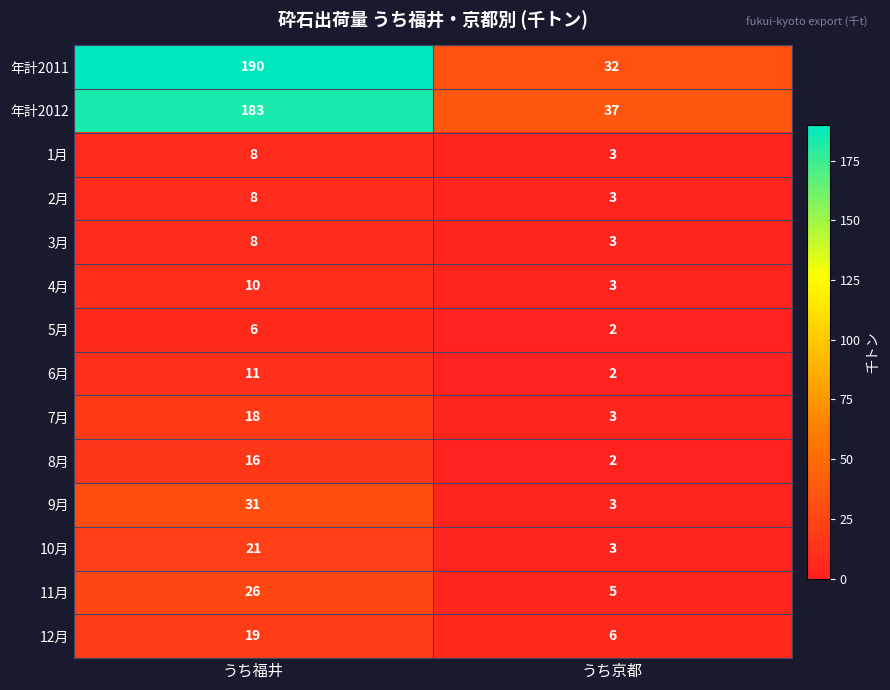

What is the sum of the 7月 values at うち福井 and うち京都?

21